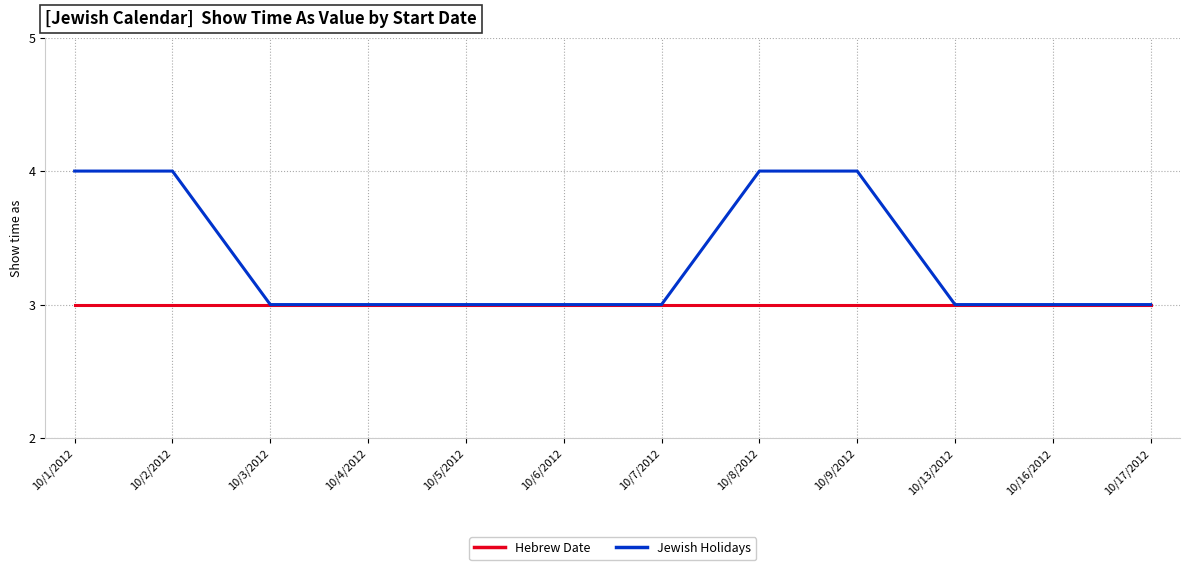

Is this an area chart (filled region under the line)?

No